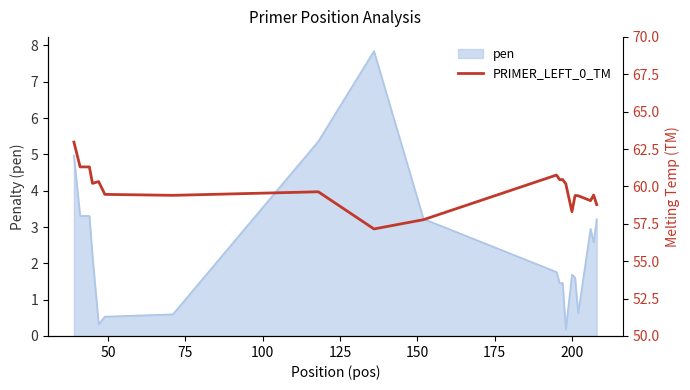

Reading left to right, what are all the values shown in this chart?

63.0	61.3	61.3	60.2	60.3	59.5	59.4	59.6	57.2	57.8	60.8	60.5	60.5	60.2	58.3	59.4	59.4	59.0	59.4	58.8